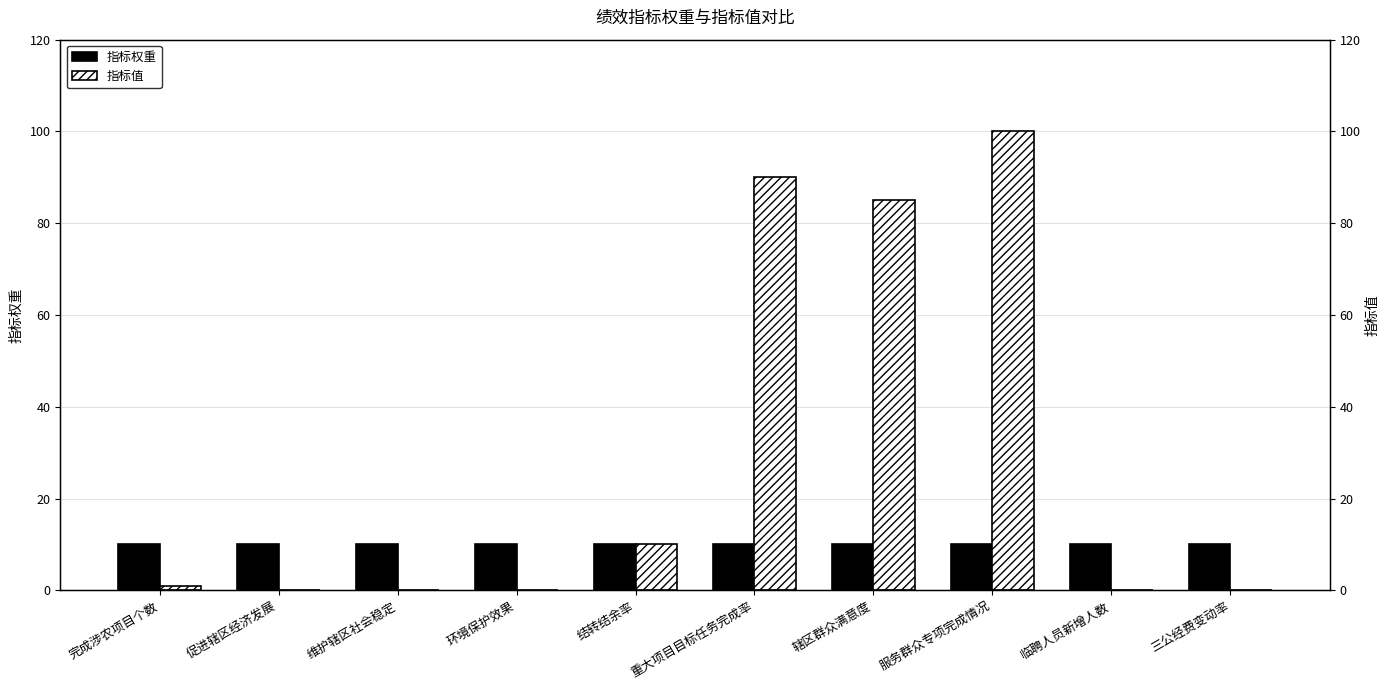

At which category is the sum across all series the highest?

服务群众专项完成情况